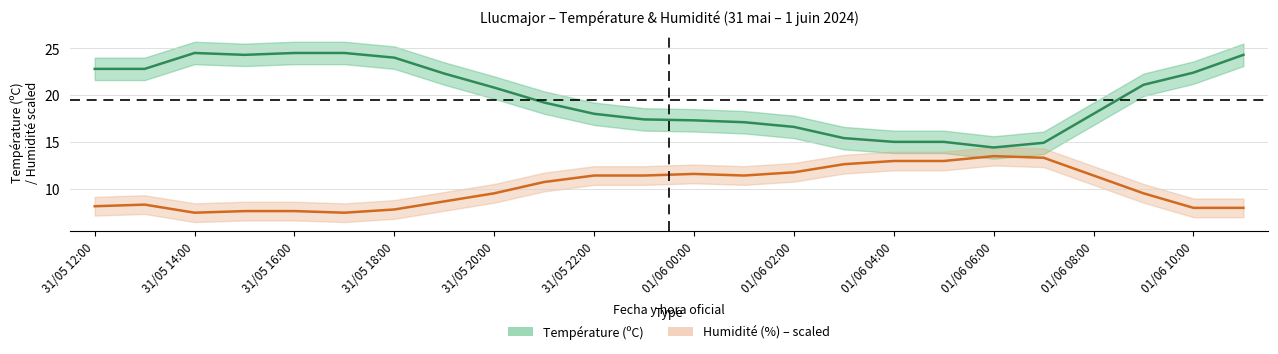

Reading left to right, transcribe all the data shown in this chart.

Température (ºC): 31/05 12:00=22.8	31/05 13:00=22.8	31/05 14:00=24.5	31/05 15:00=24.3	31/05 16:00=24.5	31/05 17:00=24.5	31/05 18:00=24.0	31/05 19:00=22.3	31/05 20:00=20.8	31/05 21:00=19.2	31/05 22:00=18.0	31/05 23:00=17.4	01/06 00:00=17.3	01/06 01:00=17.1	01/06 02:00=16.6	01/06 03:00=15.4	01/06 04:00=15.0	01/06 05:00=15.0	01/06 06:00=14.4	01/06 07:00=14.9	01/06 08:00=18.0	01/06 09:00=21.1	01/06 10:00=22.4	01/06 11:00=24.3
Humidité (%): 31/05 12:00=8.1	31/05 13:00=8.3	31/05 14:00=7.4	31/05 15:00=7.6	31/05 16:00=7.6	31/05 17:00=7.4	31/05 18:00=7.8	31/05 19:00=8.6	31/05 20:00=9.5	31/05 21:00=10.7	31/05 22:00=11.4	31/05 23:00=11.4	01/06 00:00=11.6	01/06 01:00=11.4	01/06 02:00=11.7	01/06 03:00=12.6	01/06 04:00=13.0	01/06 05:00=13.0	01/06 06:00=13.5	01/06 07:00=13.3	01/06 08:00=11.4	01/06 09:00=9.5	01/06 10:00=7.9	01/06 11:00=7.9